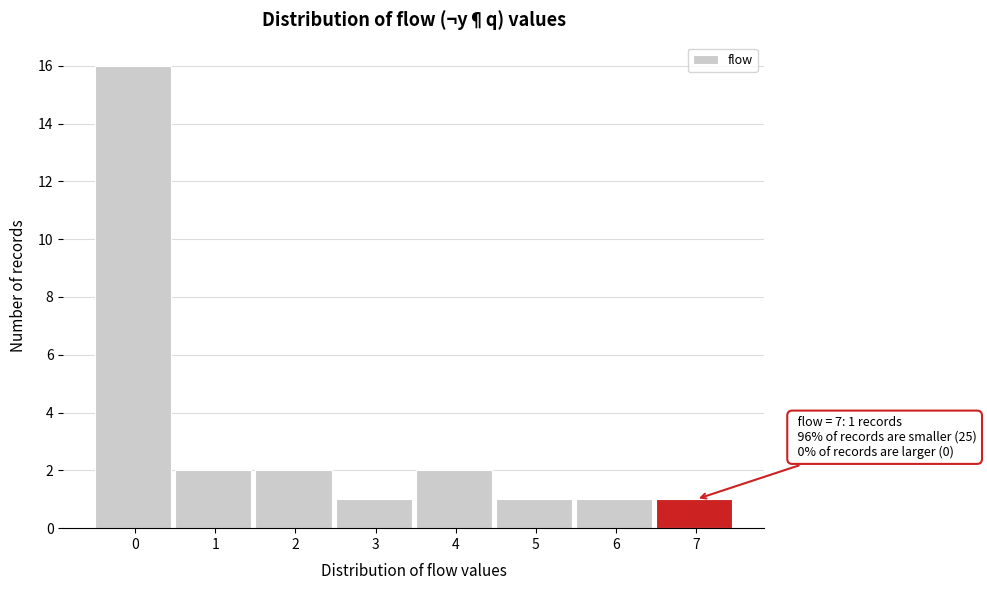

Reading right to left, transcribe all the data shown in this chart.

1	1	1	2	1	2	2	16